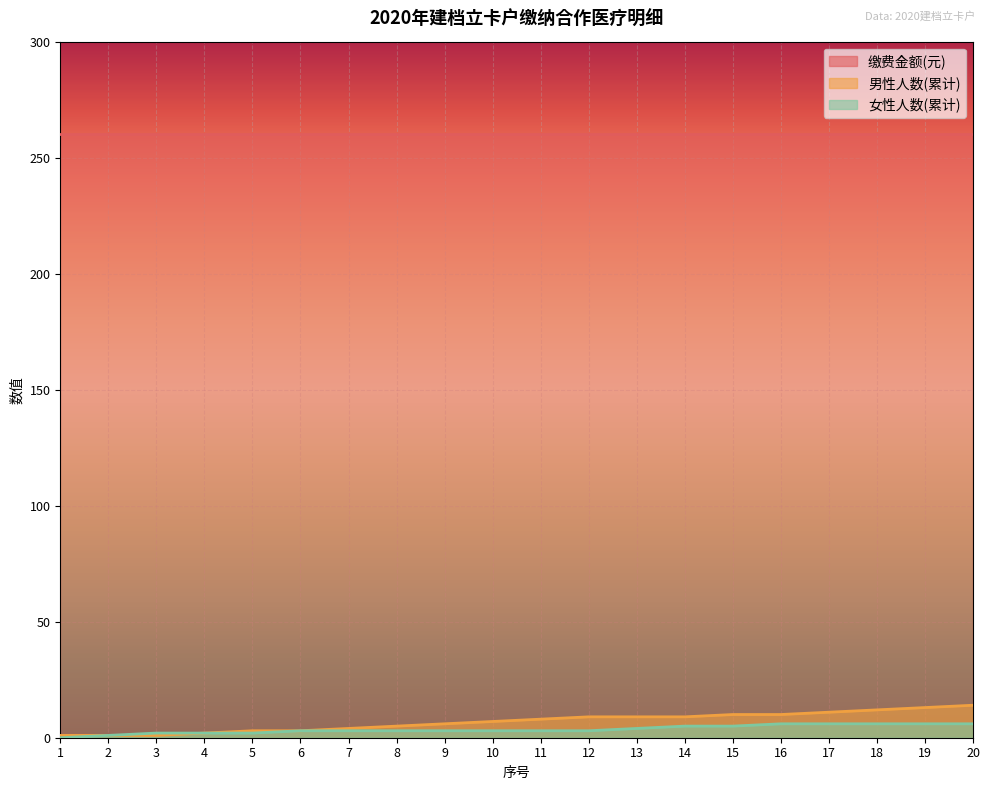

True or false: 女性人数(累计) and 男性人数(累计) cross at least once.

False